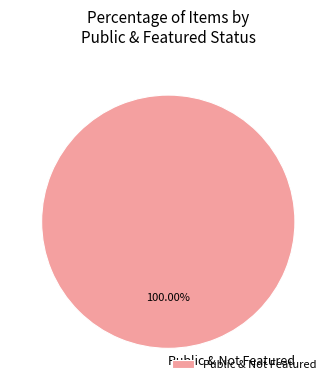

Which slice represents more than half of the pie?

Public & Not Featured